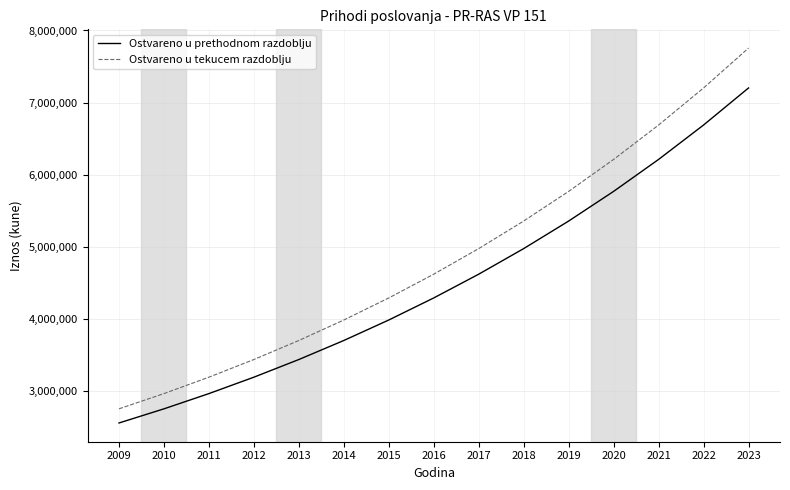

At which label does Ostvareno u prethodnom razdoblju first exceed 4289375?

2016